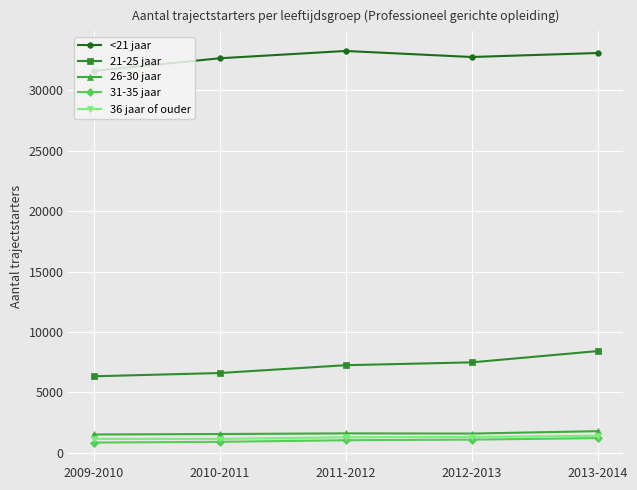

What is the minimum value shown in the chart?

855